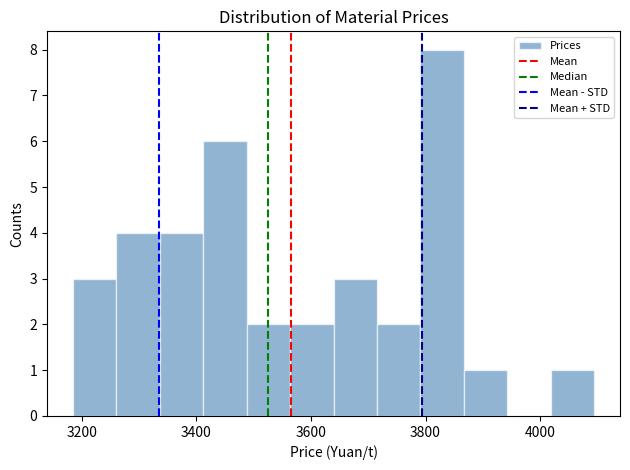

Around what value on the x-axis is the tallest bar? Give the approximate position of its centre, as read against the axis.

3820